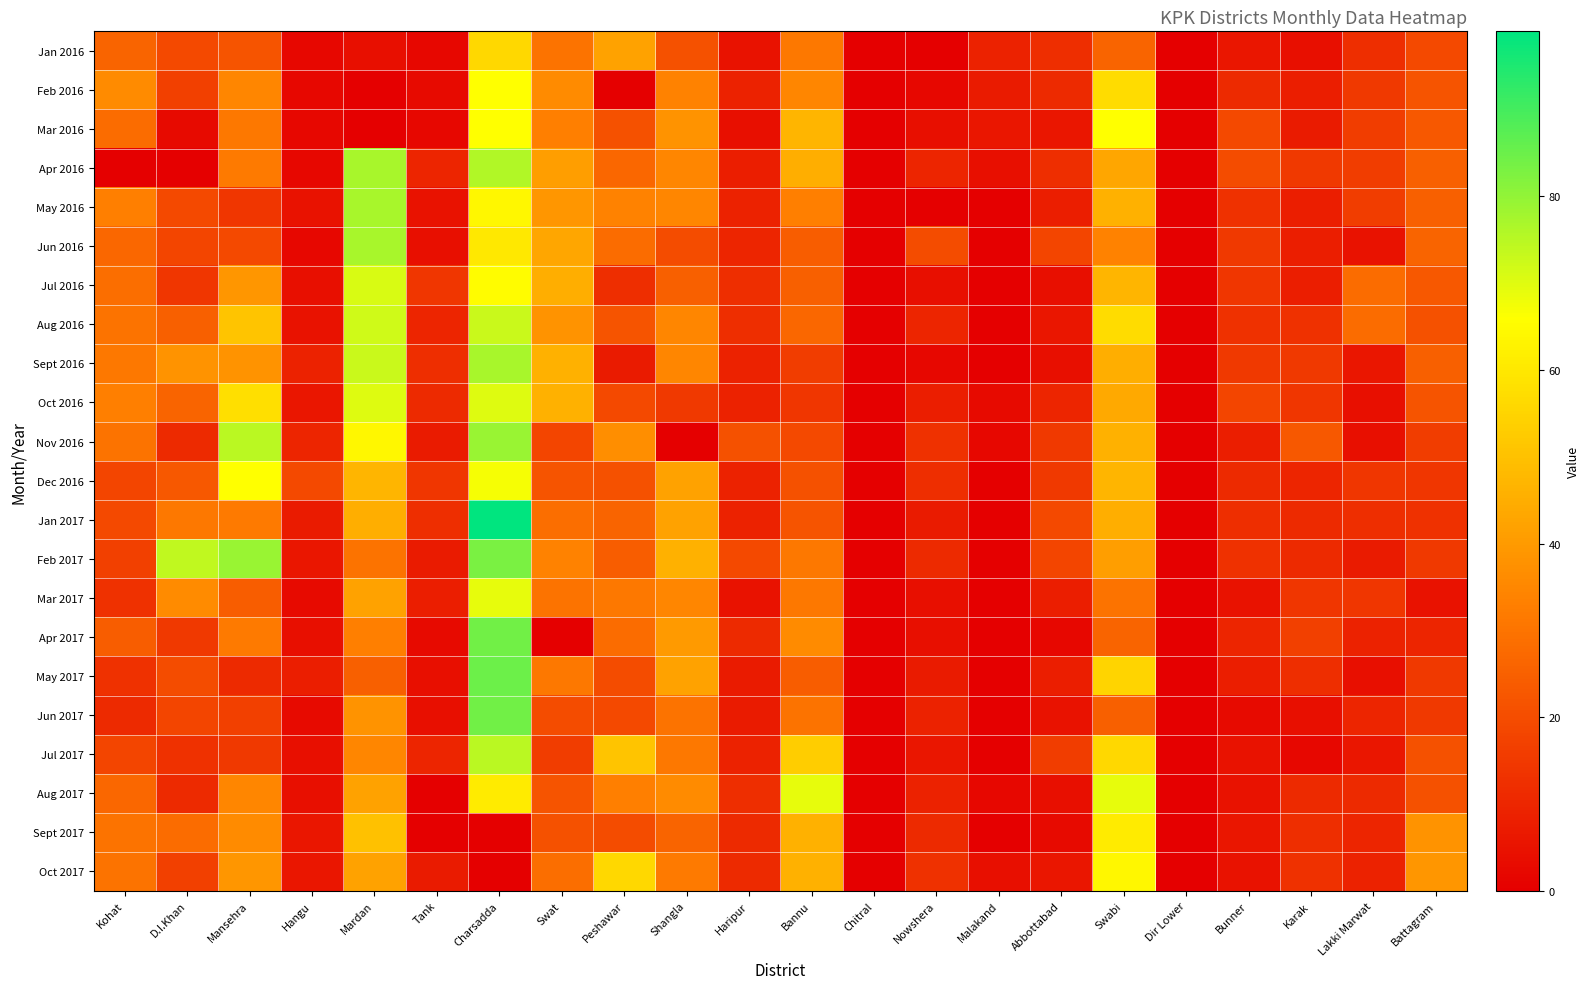

At how many categories does at least one series exceed 79?

1